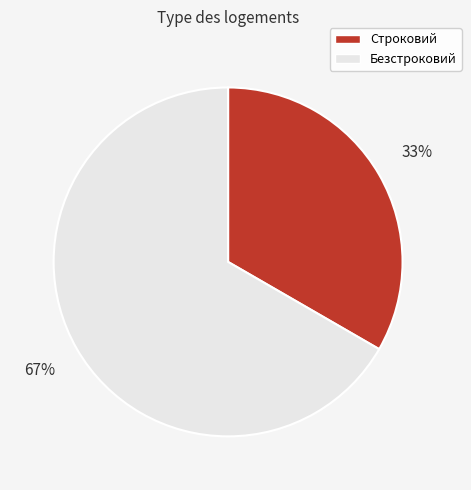

Rank the categories by value from lowest to highest.

Строковий, Безстроковий